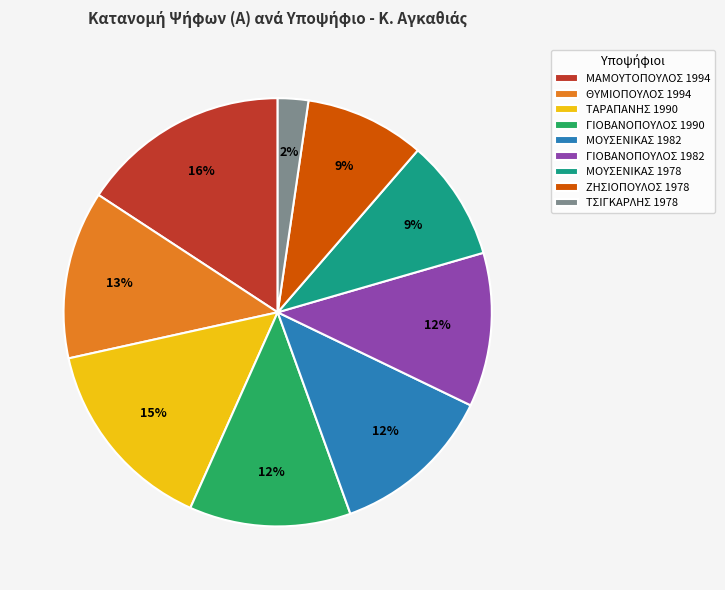

What is the largest slice in the pie chart?

ΜΑΜΟΥΤΟΠΟΥΛΟΣ 1994